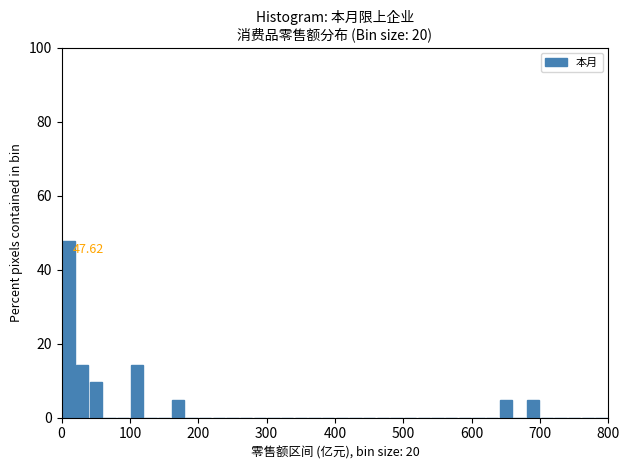

Read against the x-axis, roughly where is the centre of the tallest bar?

10